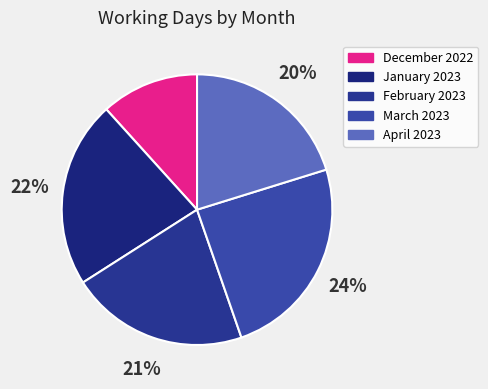

What percentage is the March 2023 slice, to the nearest percent?

24%